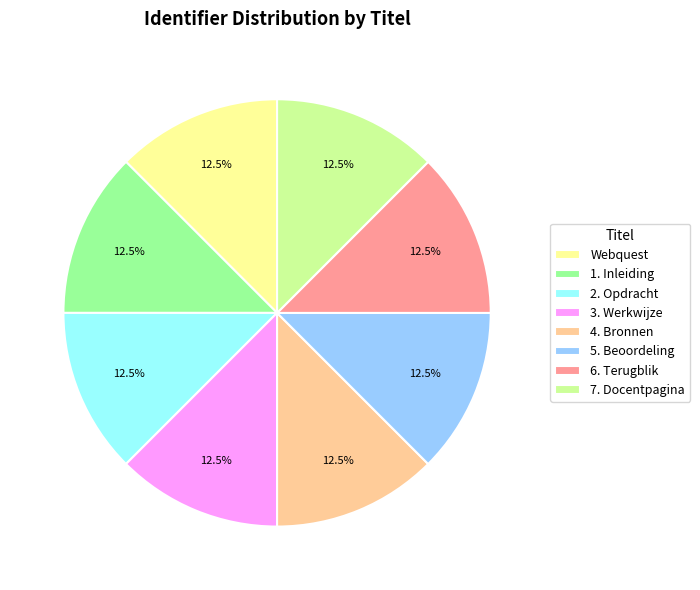

Is there any slice that represents more than half of the pie?

No